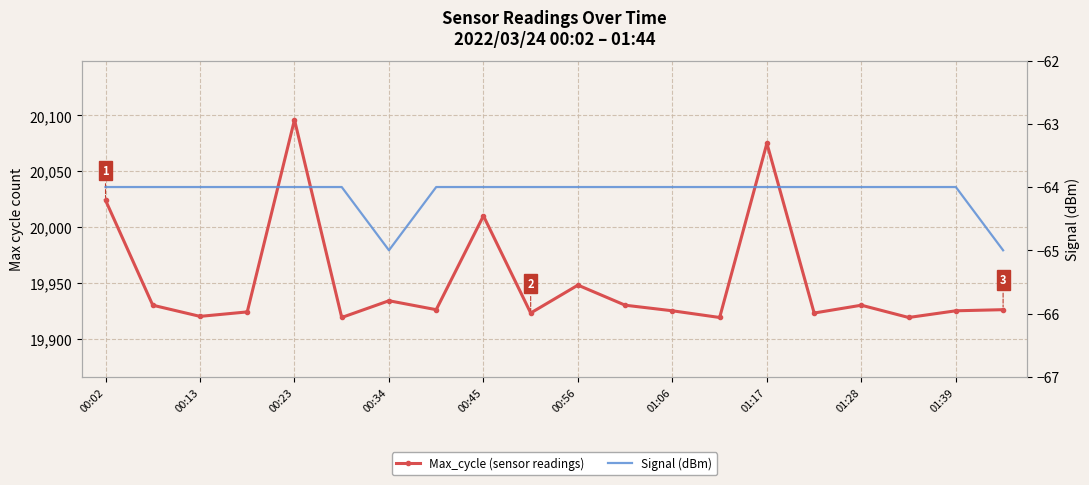

Between 01:17 and 18, which series saw the biggest shift?

Max_cycle (sensor readings)